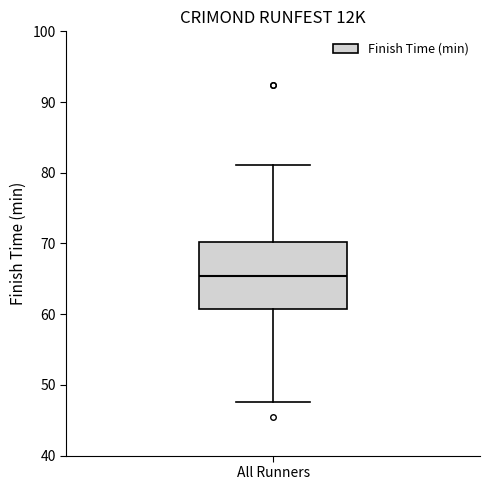

Transcribe this box plot: give where the median line is, the range the box spans, and where the two whiskers end, as read against the y-axis. The values are not printed on the chart, so give them approximately, as read against the axis.

median 65, box 61 to 70, whiskers 48 to 81